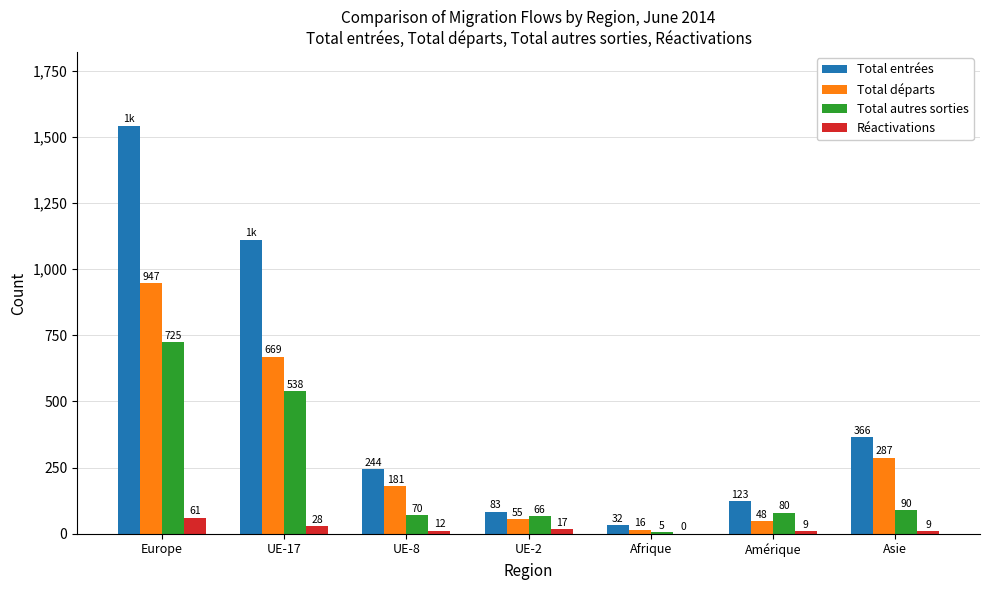

Does the chart contain stacked bars?

No